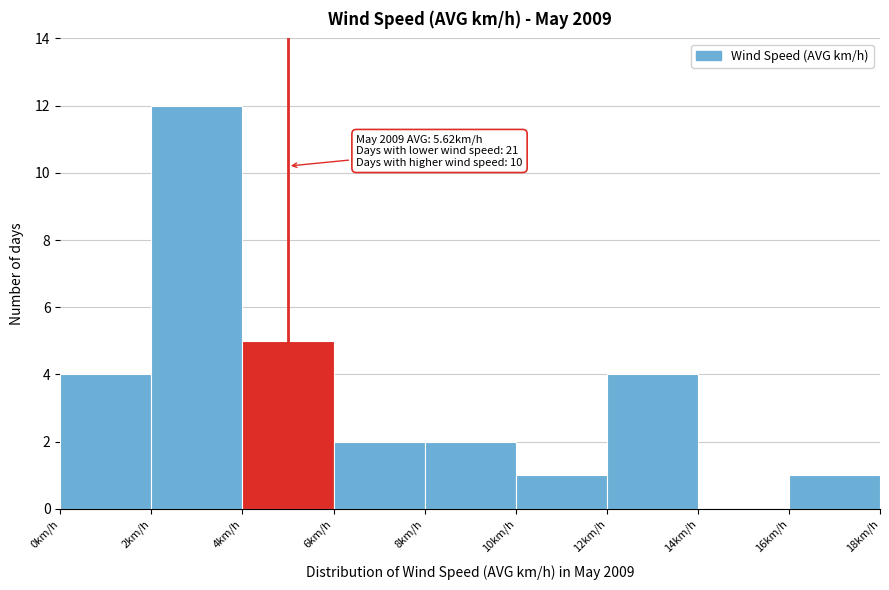

Which range on the x-axis has the tallest bar?

2 to 4